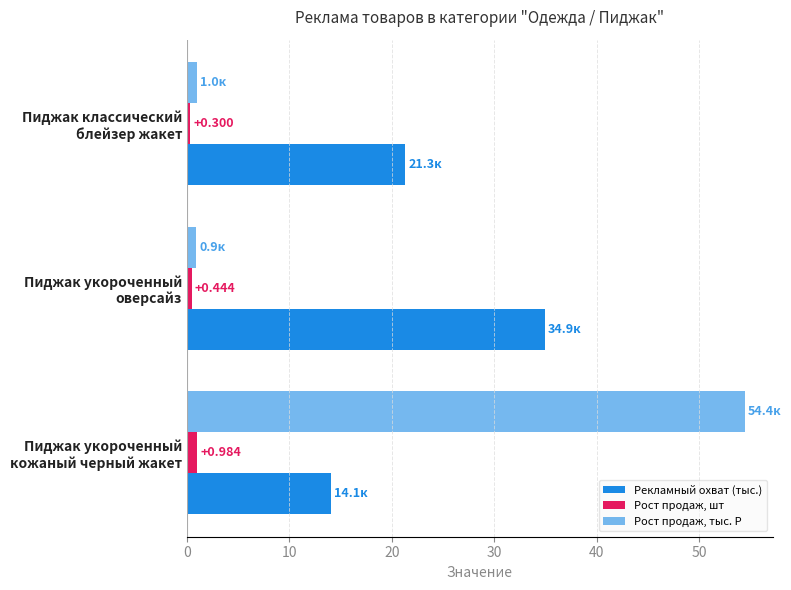

How many values in the Рекламный охват (тыс.) series exceed 21?

2